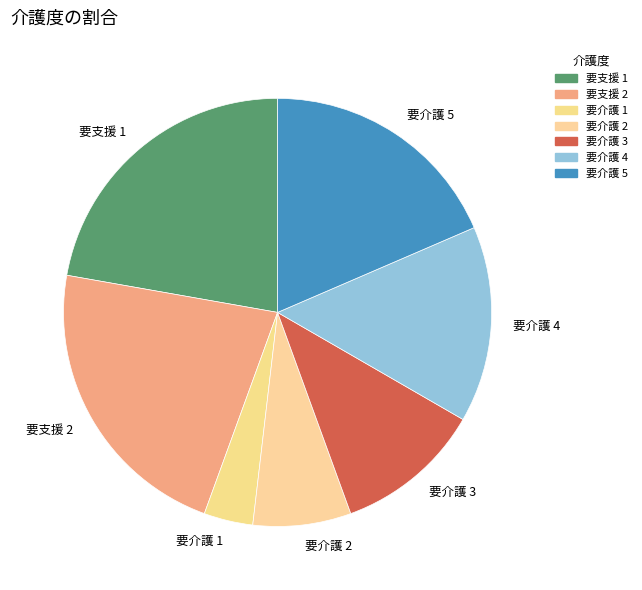

Which category has the smallest portion of the pie?

要介護 1